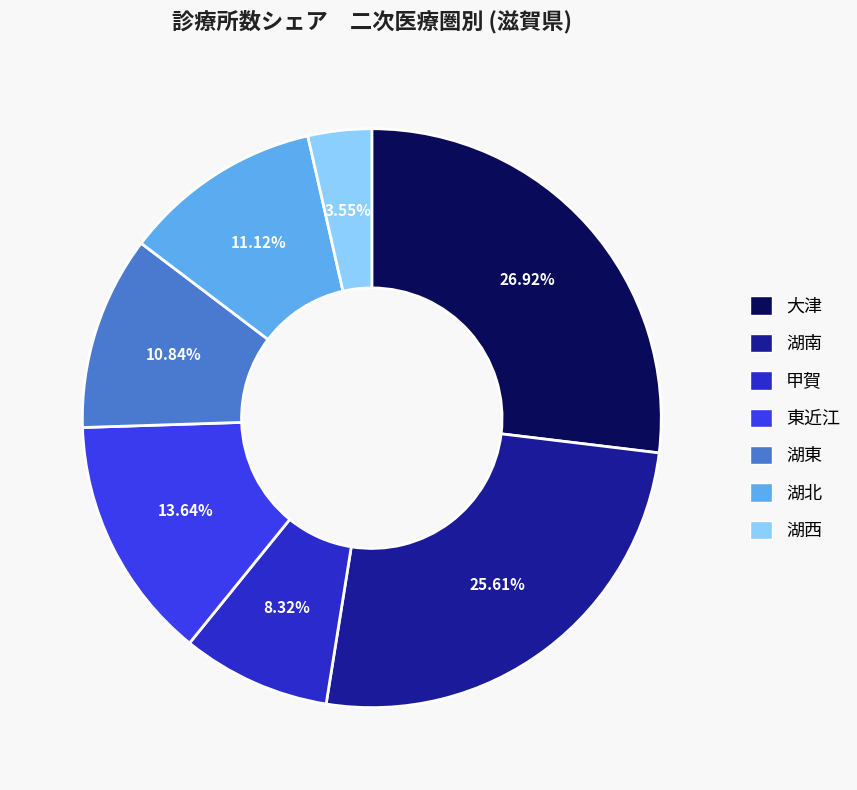

Is there any slice that represents more than half of the pie?

No